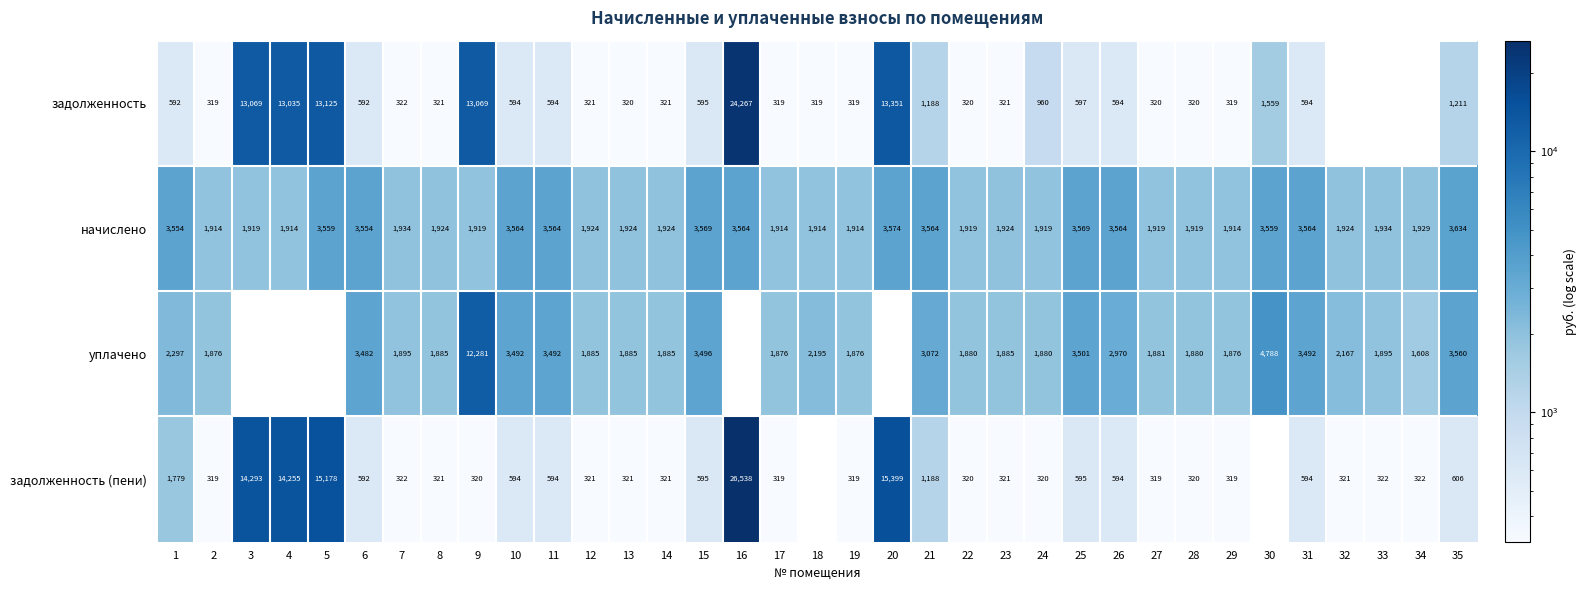

The value of уплачено at 11 is 3492. True or false?

True